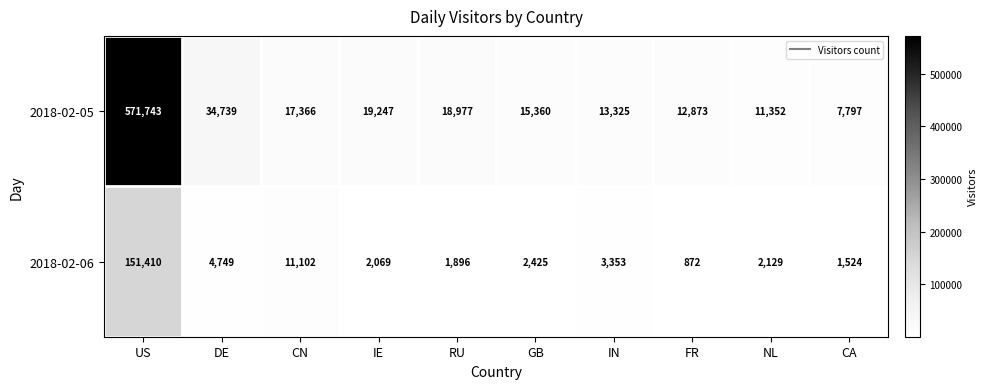

The 2018-02-05 series shows 9298 at RU. True or false?

False